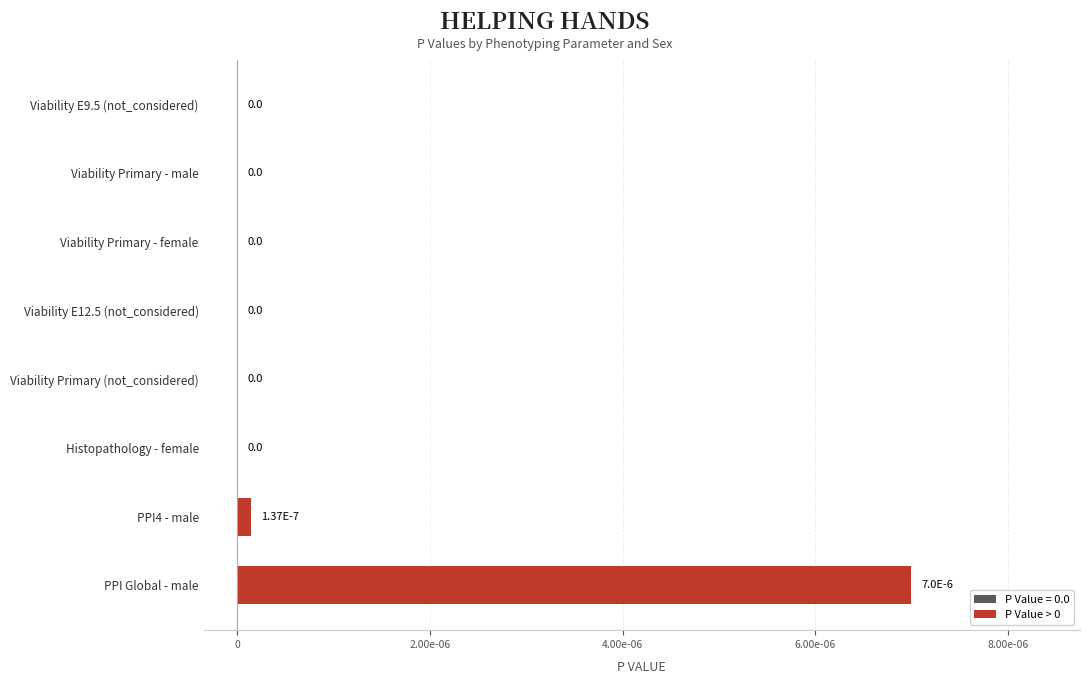

Are the bars horizontal?

Yes